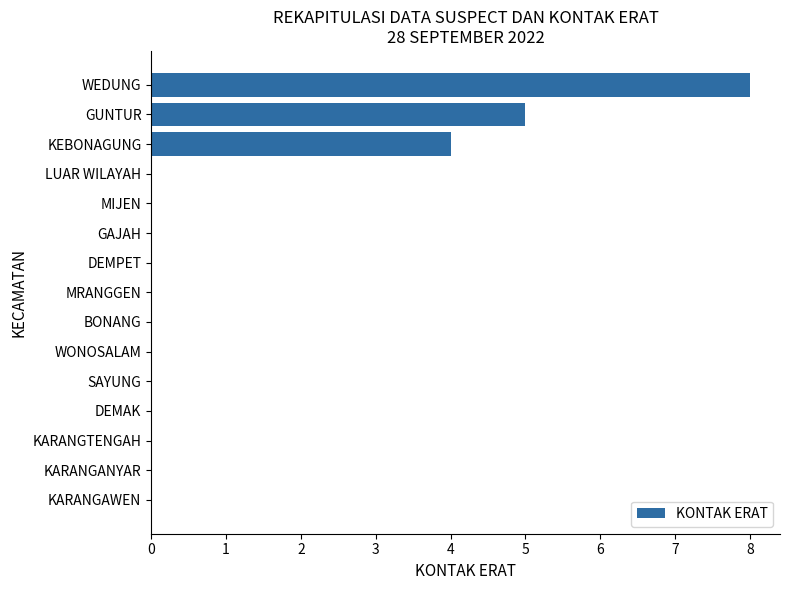

Are the bars horizontal?

Yes